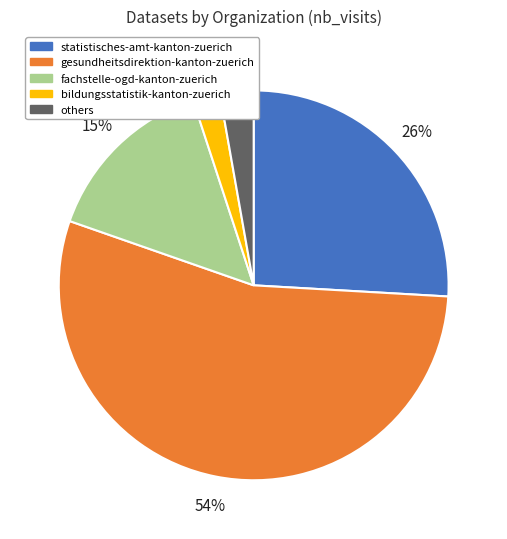

To the nearest percent, what is the average slice percentage?

20%